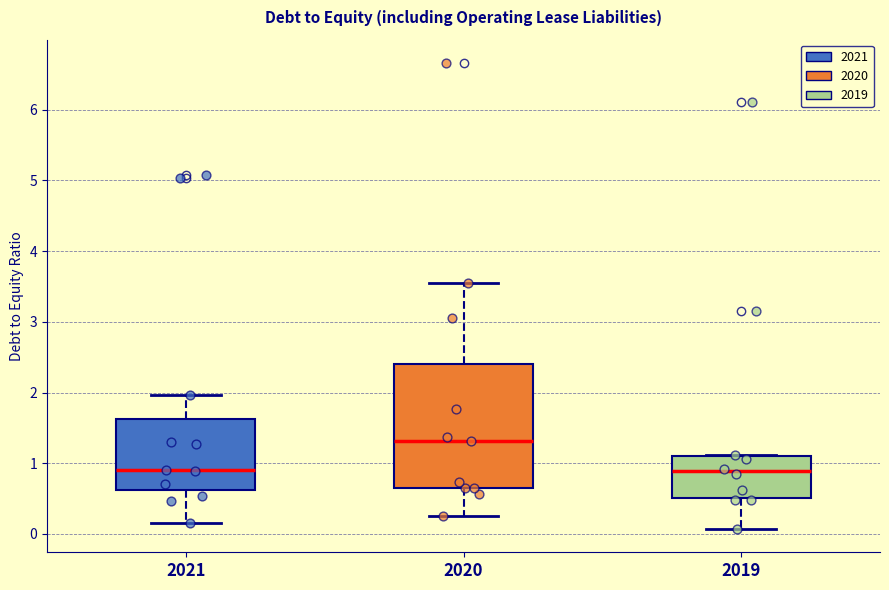

Reading left to right, transcribe this box plot: for each box, give where its median line is, the range the box spans, and where its two whiskers end, as read against the y-axis. The values are not printed on the chart, so give them approximately, as read against the axis.

2021: median 0.9, box 0.6 to 1.6, whiskers 0.2 to 2.0
2020: median 1.3, box 0.7 to 2.4, whiskers 0.3 to 3.6
2019: median 0.9, box 0.5 to 1.1, whiskers 0.1 to 1.1